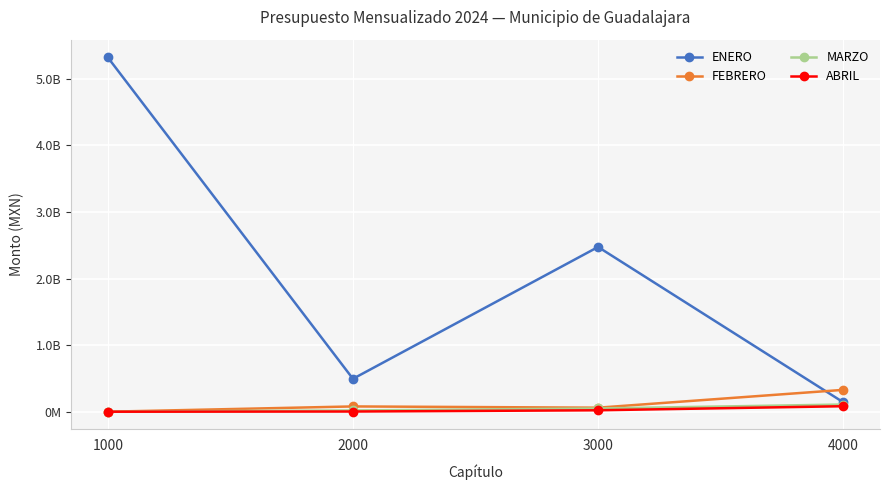

Which has a higher value, 1000 or 4000?

1000